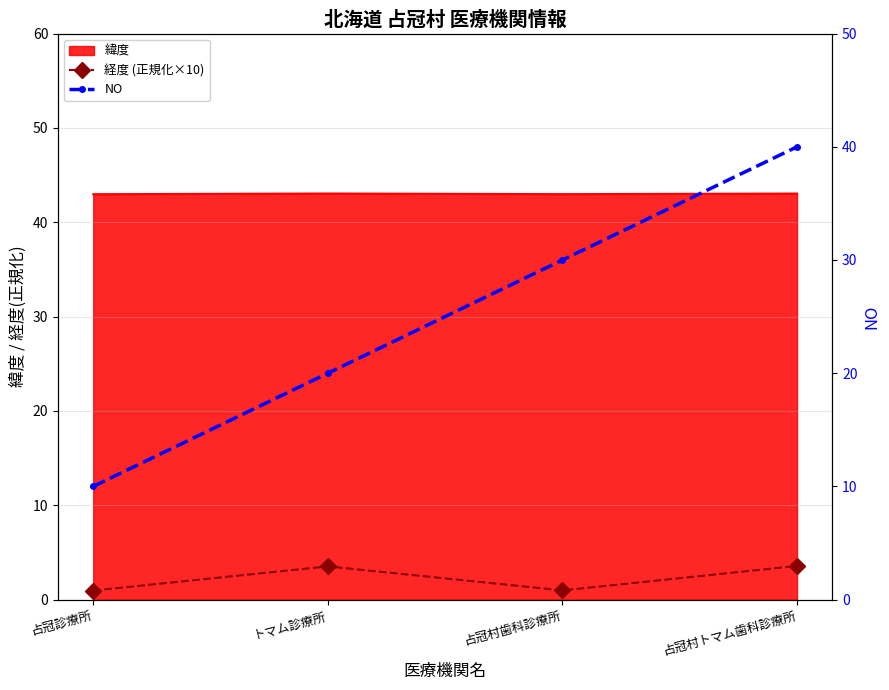

How many NO values are between 20 and 40?

3